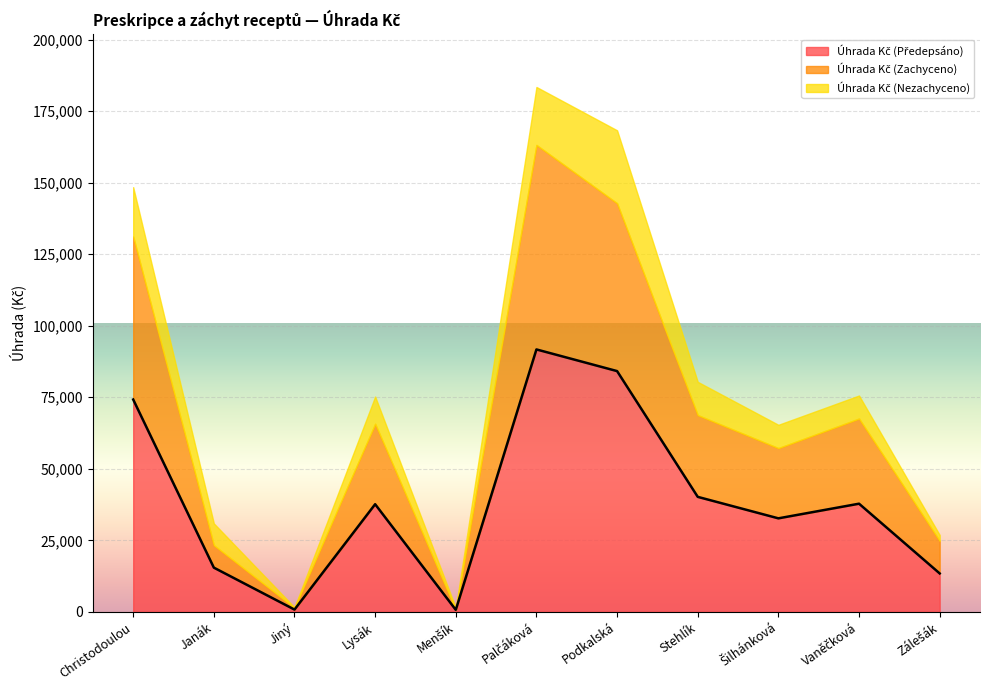

List the labels in order of Úhrada Kč (Zachyceno) value, largest first.

Palčáková, Podkalská, Christodoulou, Vaněčková, Stehlík, Lysák, Šilhánková, Zálešák, Janák, Jiný, Menšík